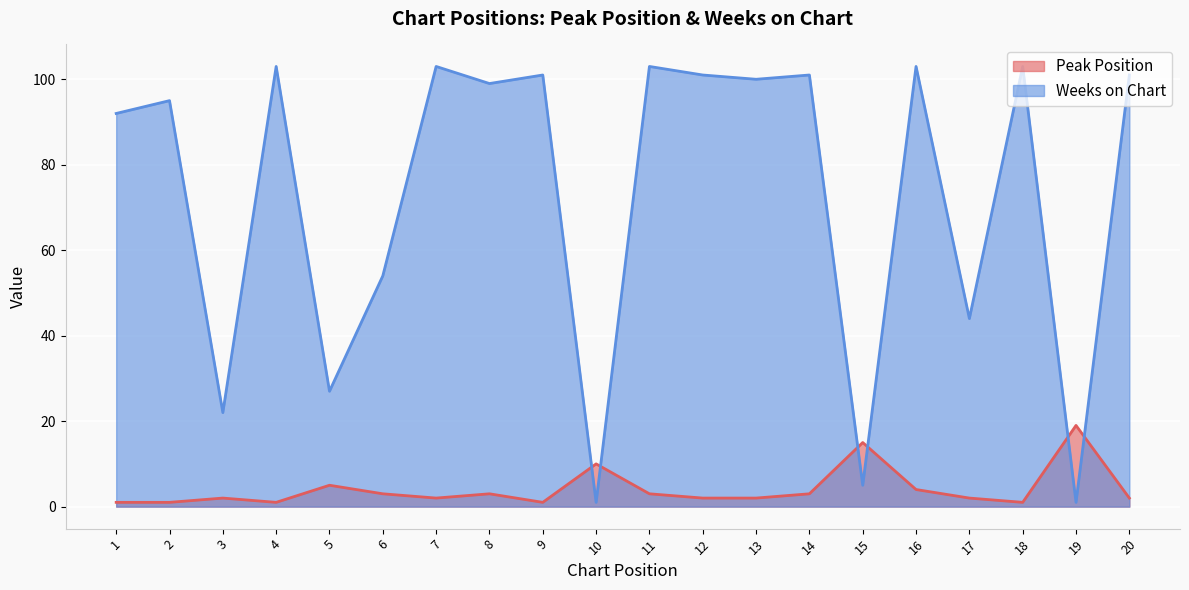

What is the lowest value of the Peak Position series?

1